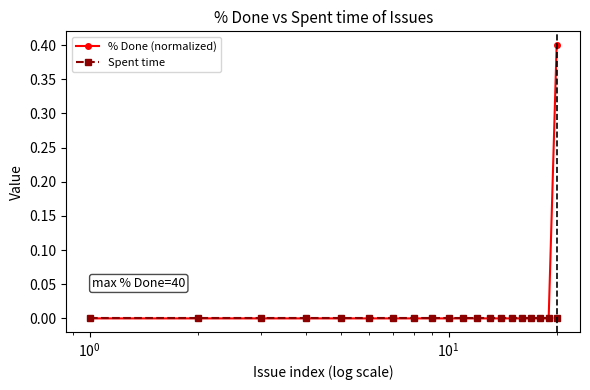

What is the greatest value displayed?

0.4